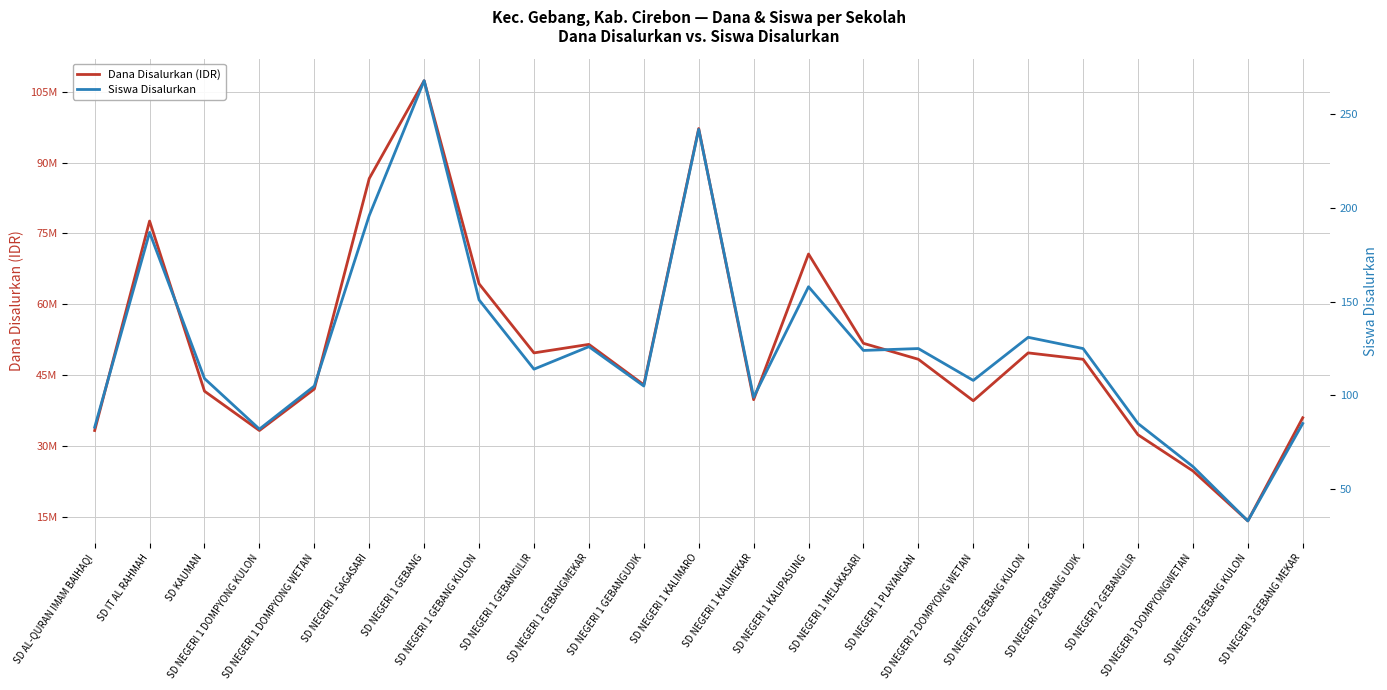

List the labels in order of Siswa Disalurkan value, smallest first.

SD NEGERI 3 GEBANG KULON, SD NEGERI 3 DOMPYONGWETAN, SD NEGERI 1 DOMPYONG KULON, SD AL-QURAN IMAM BAIHAQI, SD NEGERI 2 GEBANGILIR, SD NEGERI 3 GEBANG MEKAR, SD NEGERI 1 KALIMEKAR, SD NEGERI 1 DOMPYONG WETAN, SD NEGERI 1 GEBANGUDIK, SD NEGERI 2 DOMPYONG WETAN, SD KAUMAN, SD NEGERI 1 GEBANGILIR, SD NEGERI 1 MELAKASARI, SD NEGERI 1 PLAYANGAN, SD NEGERI 2 GEBANG UDIK, SD NEGERI 1 GEBANGMEKAR, SD NEGERI 2 GEBANG KULON, SD NEGERI 1 GEBANG KULON, SD NEGERI 1 KALIPASUNG, SD IT AL RAHMAH, SD NEGERI 1 GAGASARI, SD NEGERI 1 KALIMARO, SD NEGERI 1 GEBANG